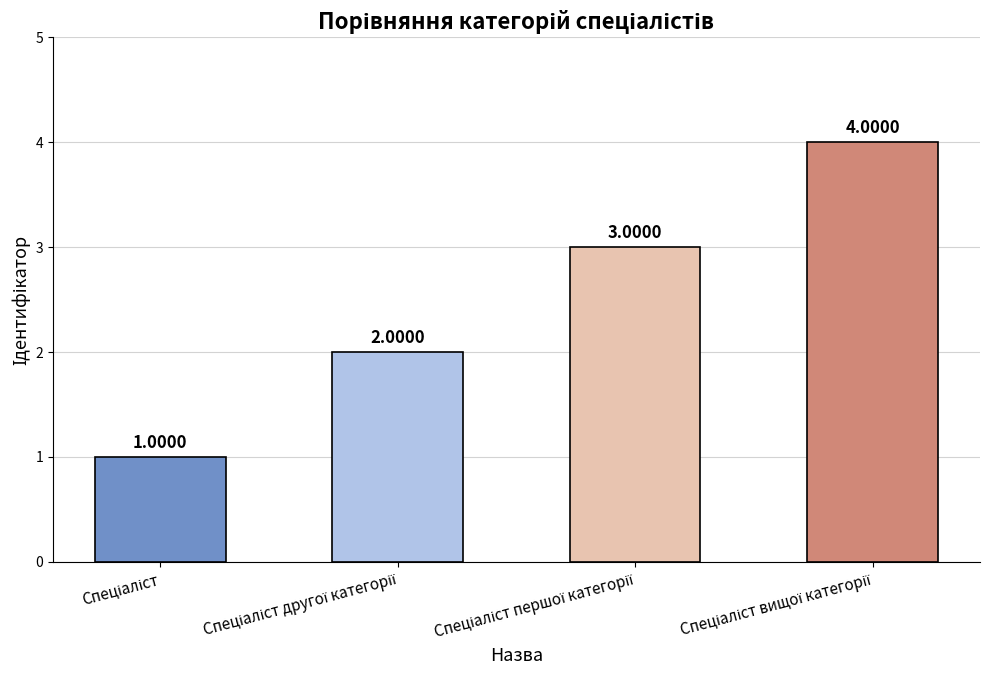

Approximately how many times larger is the value at Спеціаліст другої категорії compared to Спеціаліст першої категорії?

0.7